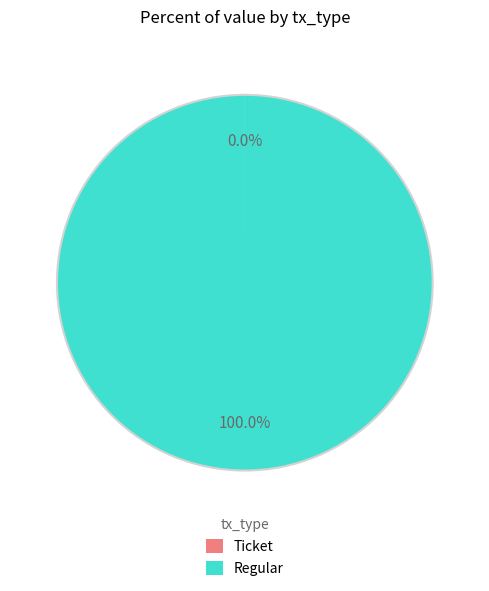

Does any single category account for the majority?

Yes